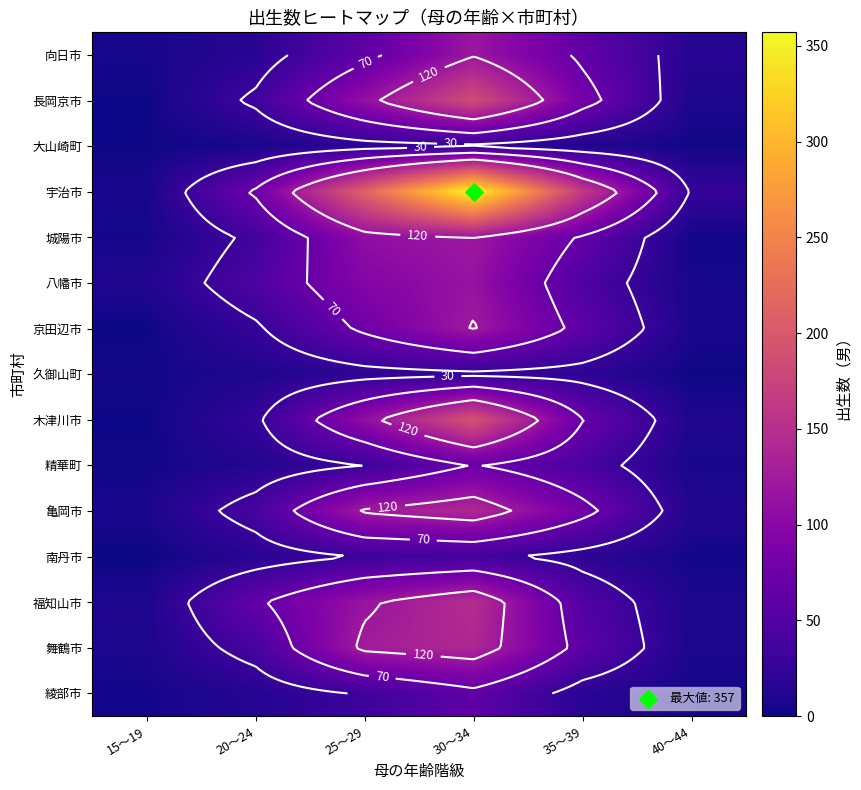

The 八幡市 series shows 28 at 30～34. True or false?

False